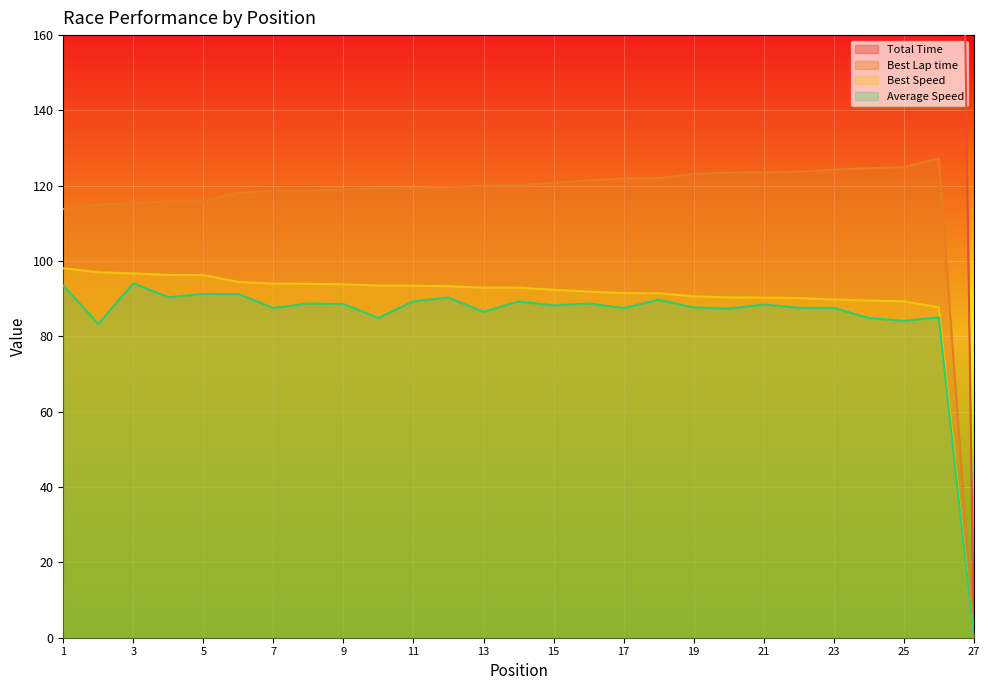

True or false: Best Lap time and Total Time cross at least once.

False